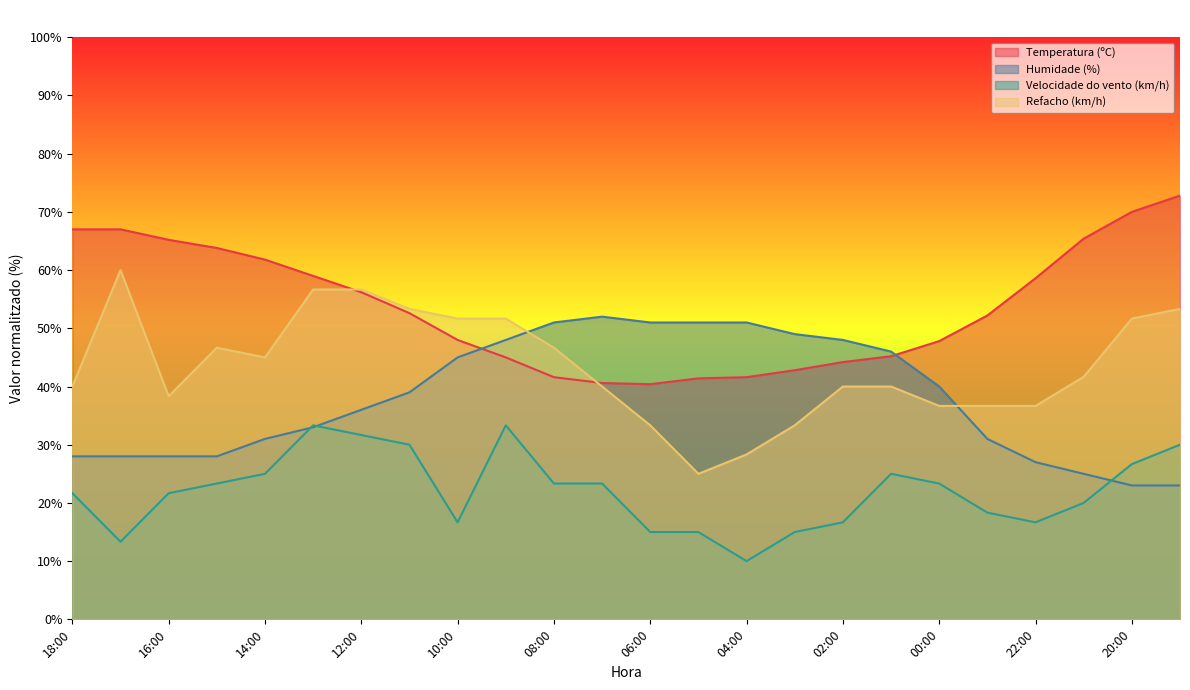

What is the sum of all Temperatura (ºC) values?

1290.2